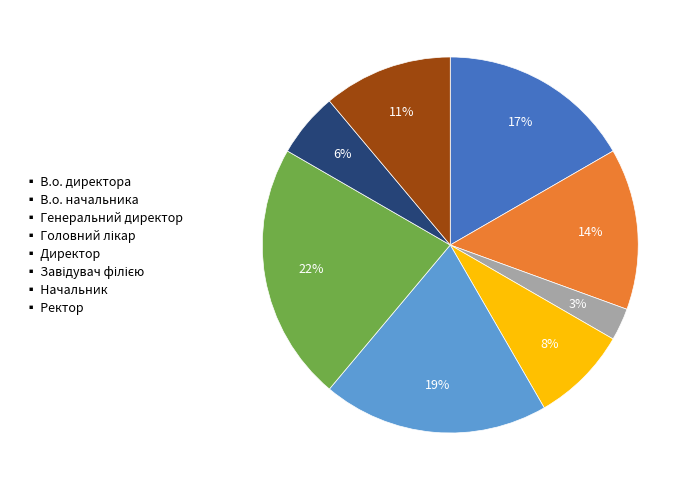

Is there any slice that represents more than half of the pie?

No